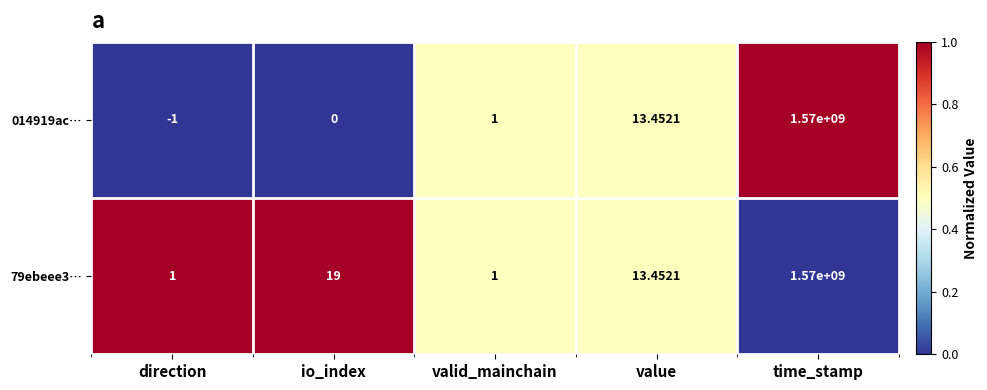

At which label does 014919ac… reach its peak?

time_stamp